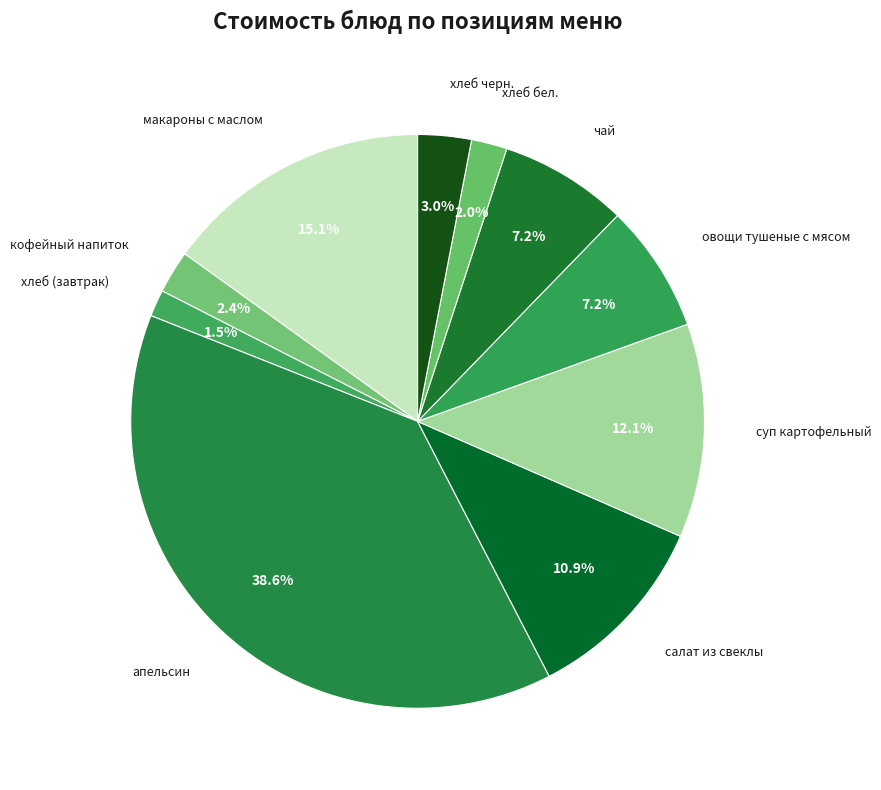

How many slices are in this pie chart?

10